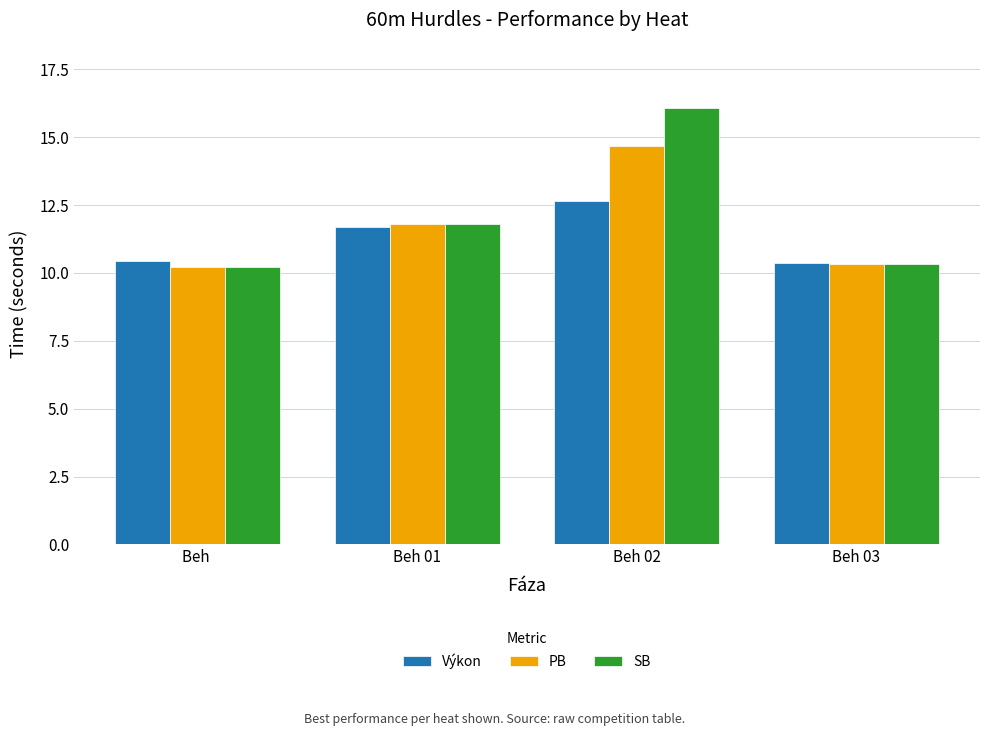

Is it true that SB equals 16.1 at Beh 02?

True